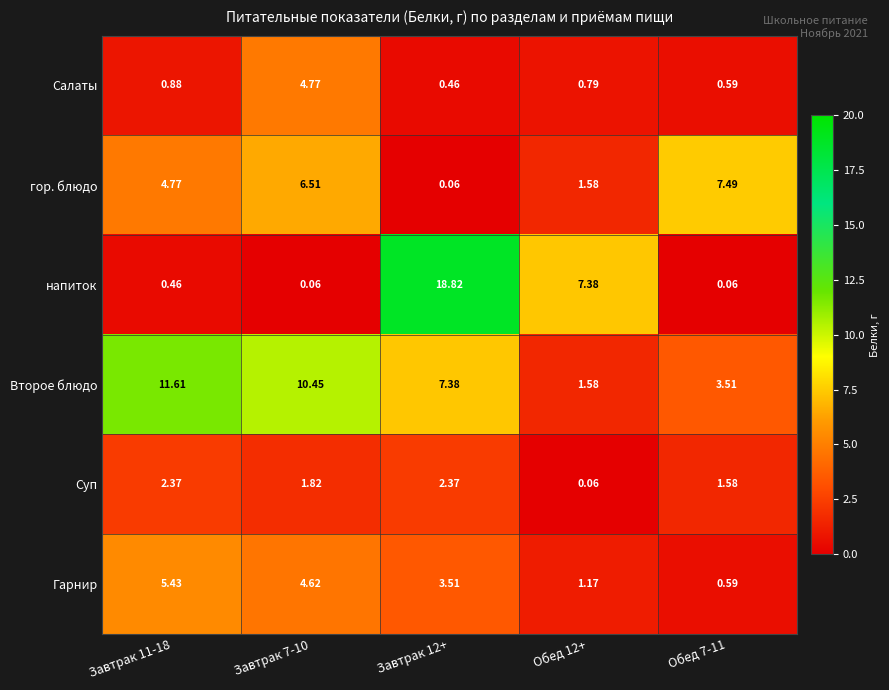

What is the greatest value displayed?

18.8